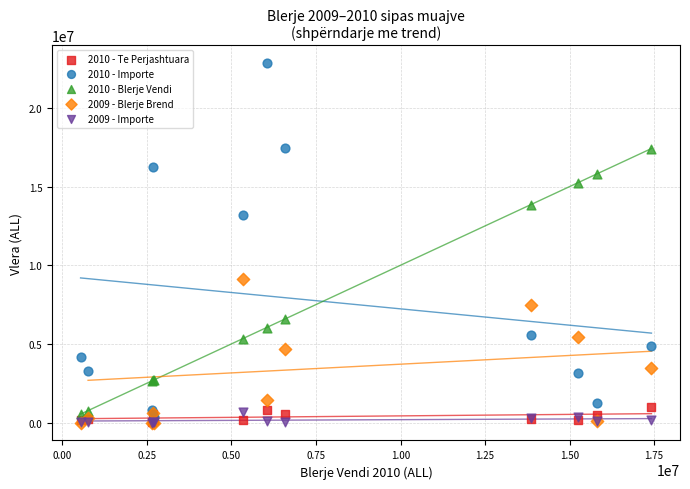

Across all series, what Y value is closest to 11418817?

13175845.0